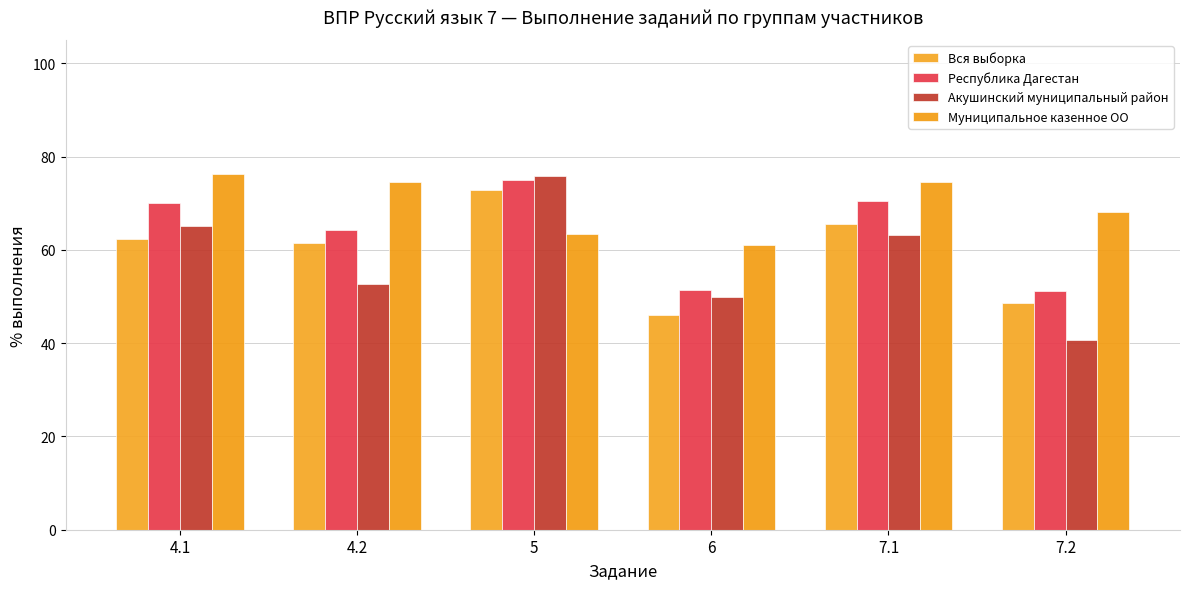

What is the label of the 1st bar from the right?

7.2